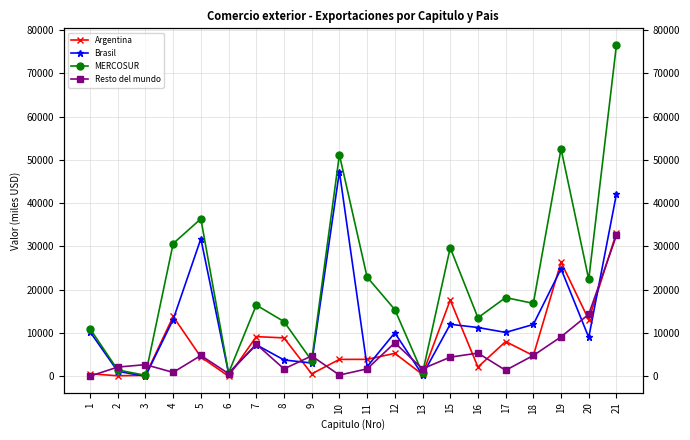

Reading left to right, list all the values displayed in this chart.

Argentina: 557.9	103.5	204.8	13805.1	4440.1	0.0	9152.7	8856.5	546.7	3888.6	3894.4	5283.9	410.3	17604.4	2116.3	8009.1	4762.8	26367.9	13048.1	33161.1
Brasil: 10261.6	1131.0	0.0	13096.8	31765.3	737.2	7274.5	3762.4	3048.7	47281.8	2199.2	10036.0	285.9	12000.3	11259.2	10123.3	11962.4	24812.5	8967.3	42127.3
MERCOSUR: 10966.2	1449.4	204.8	30648.3	36380.0	737.2	16436.1	12627.8	3601.6	51170.4	22917.1	15405.9	696.2	29687.4	13511.9	18174.7	16834.4	52558.6	22368.8	76572.4
Resto del mundo: 16.1	2113.6	2674.9	882.9	4798.0	596.5	7415.3	1694.4	4689.6	267.9	1696.2	7720.5	1716.1	4406.0	5343.8	1370.0	4791.9	9101.8	14318.9	32532.4